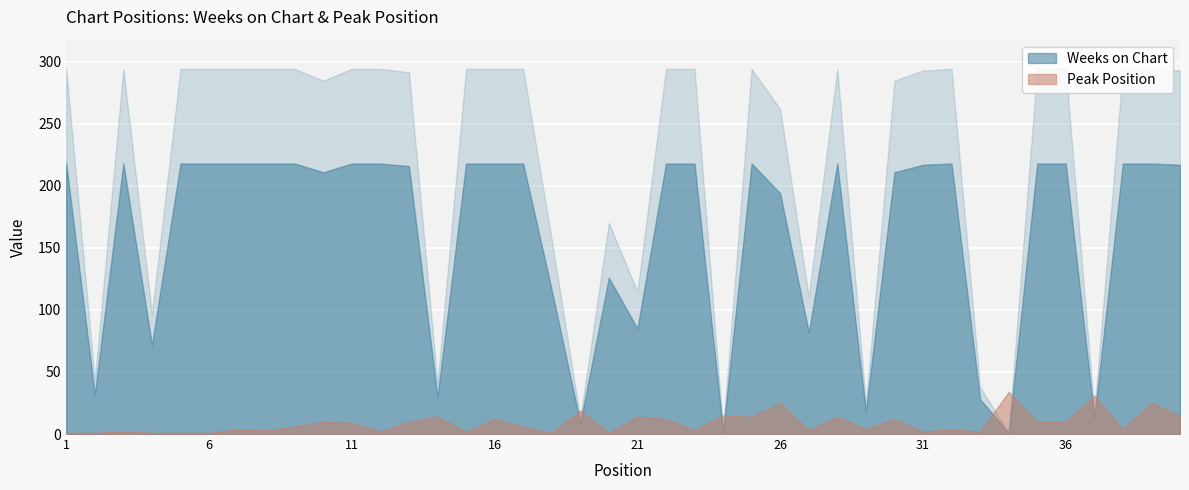

What is the highest value of the Peak Position series?

34